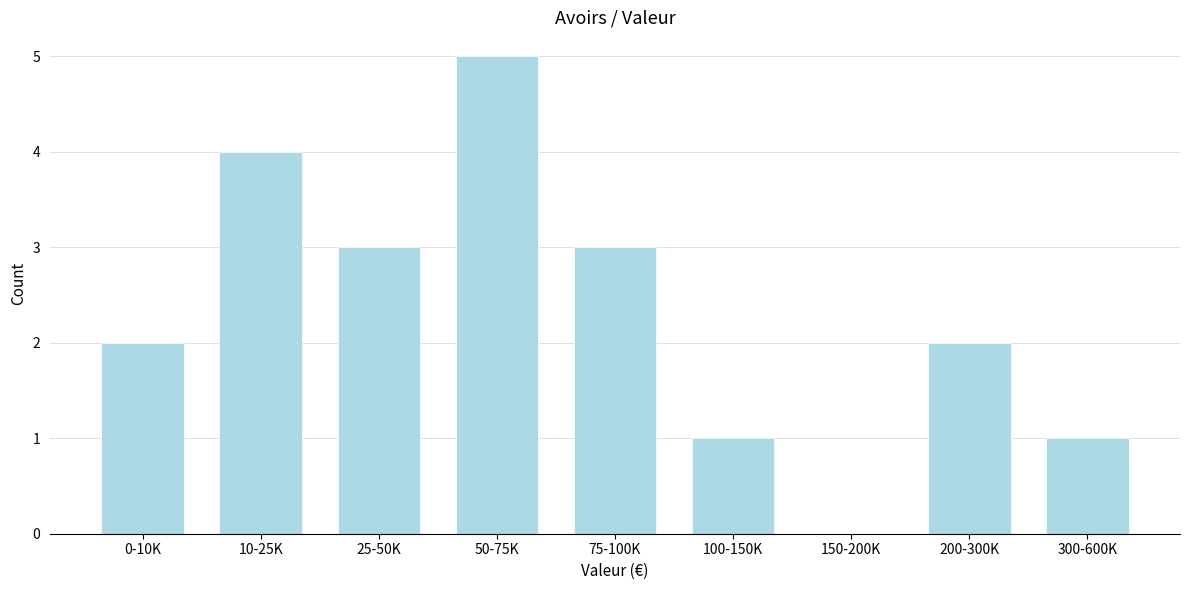

Reading left to right, what are all the values shown in this chart?

0-10K=2	10-25K=4	25-50K=3	50-75K=5	75-100K=3	100-150K=1	150-200K=0	200-300K=2	300-600K=1